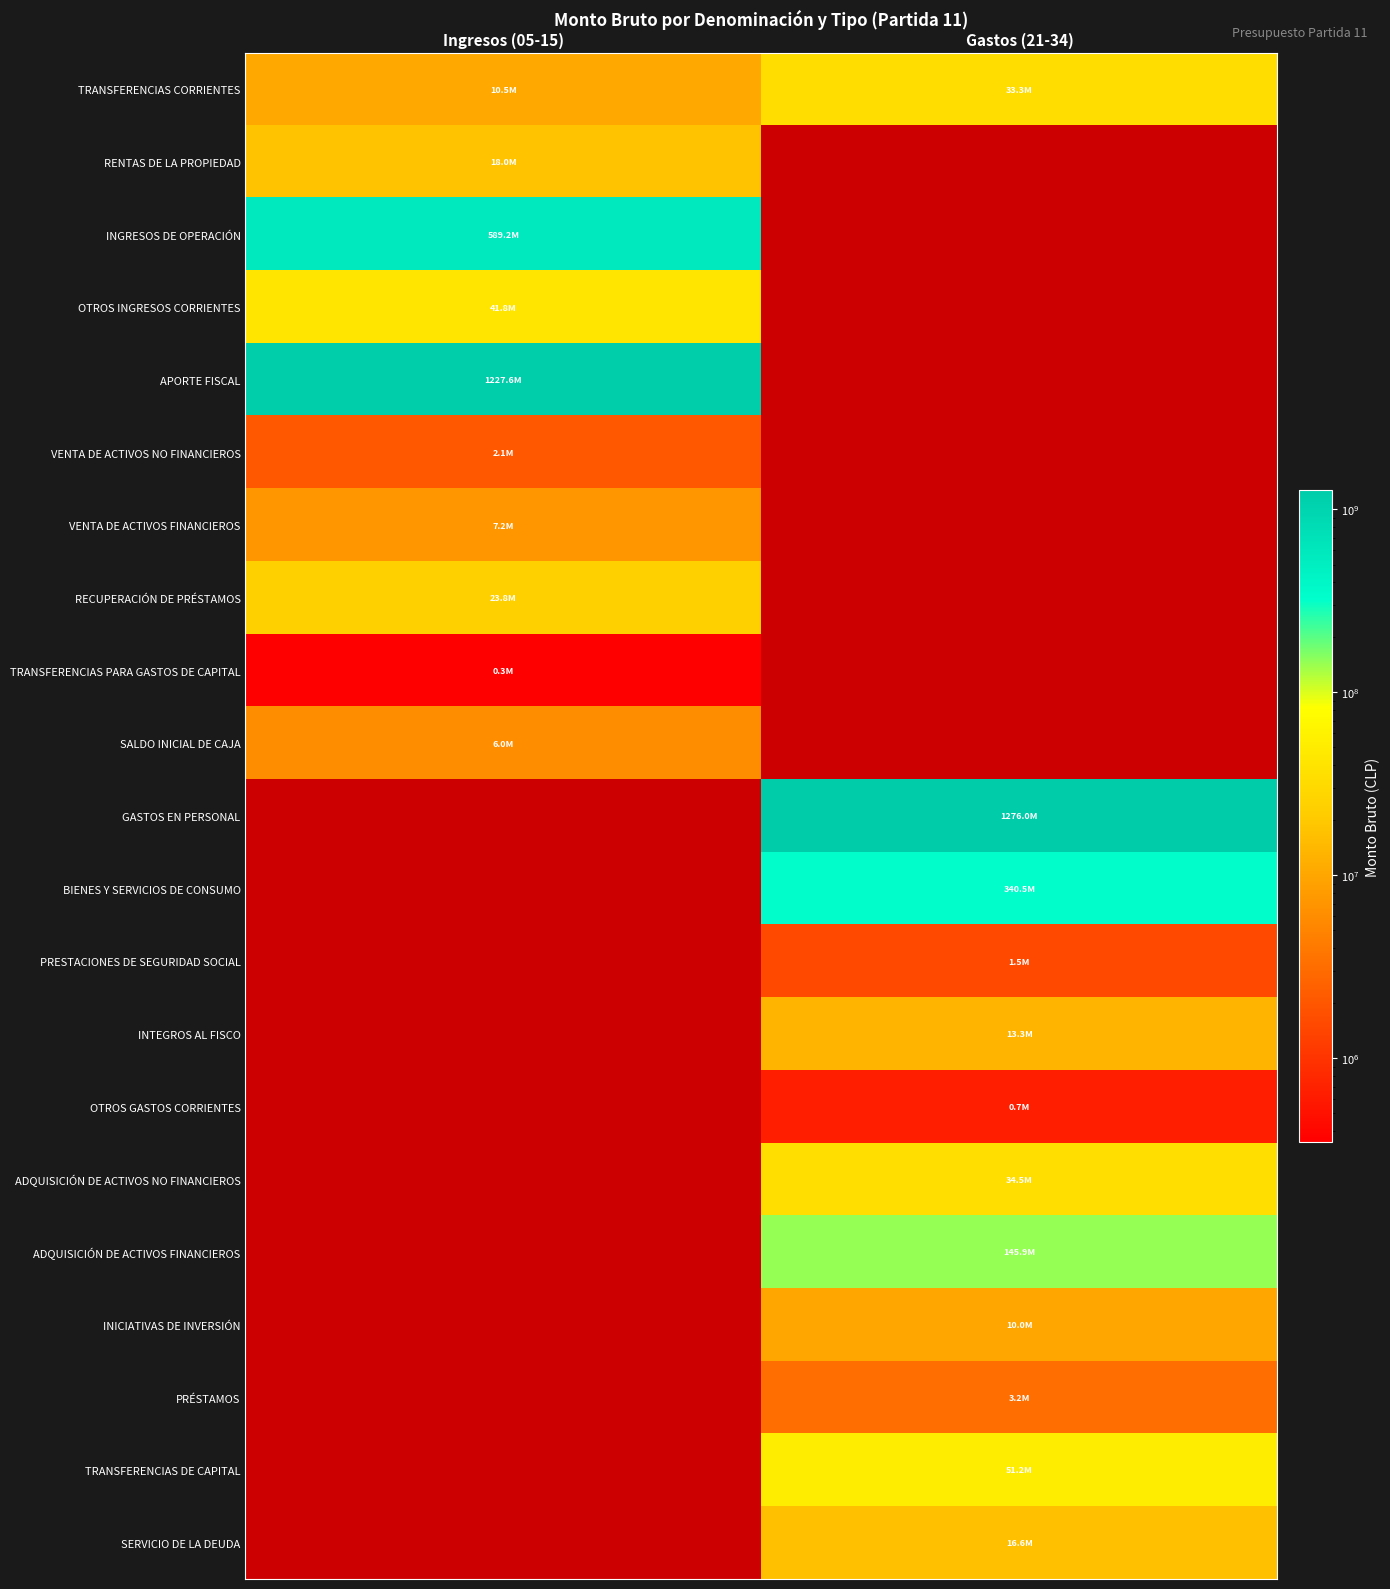

At which category does the chart reach its minimum across all series?

Ingresos (05-15)